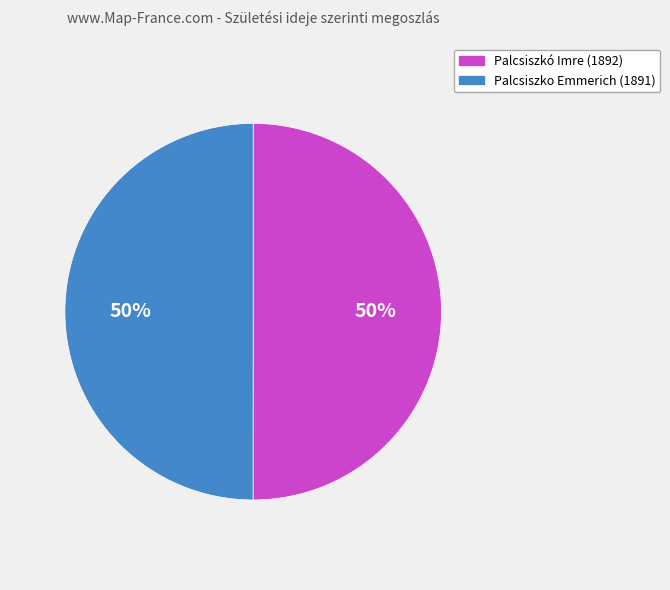

Is it true that Palcsiszkó Imre (1892) is 50% of the pie?

True